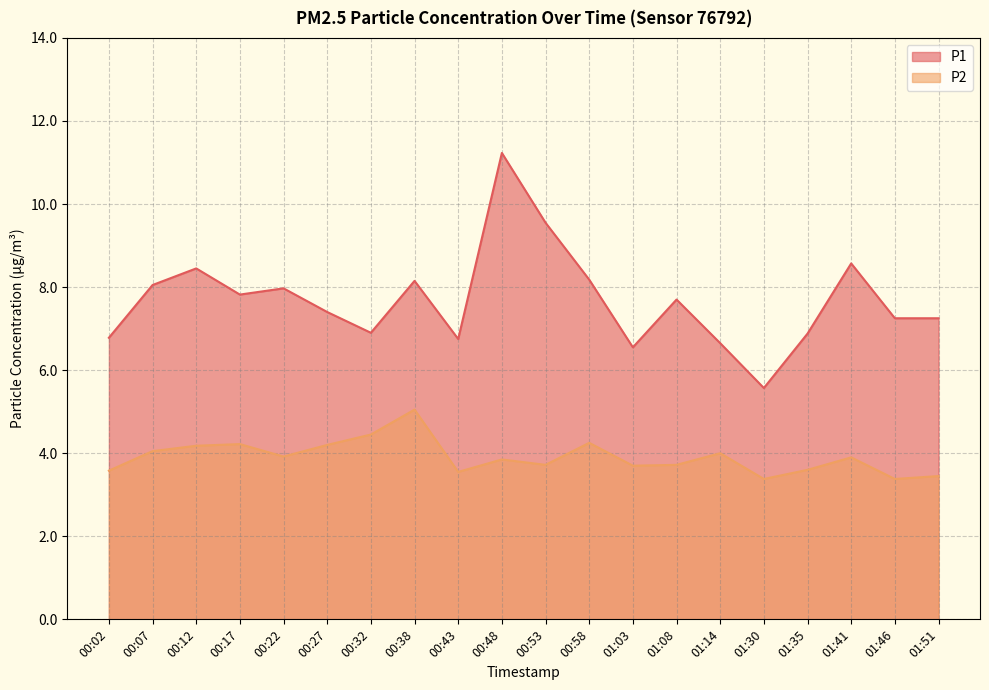

Reading left to right, what are all the values shown in this chart?

P1: 00:02=6.8	00:07=8.1	00:12=8.4	00:17=7.8	00:22=8.0	00:27=7.4	00:32=6.9	00:38=8.2	00:43=6.8	00:48=11.2	00:53=9.6	00:58=8.2	01:03=6.5	01:08=7.7	01:14=6.7	01:30=5.6	01:35=6.9	01:41=8.6	01:46=7.2	01:51=7.2
P2: 00:02=3.6	00:07=4.0	00:12=4.2	00:17=4.2	00:22=3.9	00:27=4.2	00:32=4.5	00:38=5.0	00:43=3.5	00:48=3.9	00:53=3.7	00:58=4.2	01:03=3.7	01:08=3.7	01:14=4.0	01:30=3.4	01:35=3.6	01:41=3.9	01:46=3.4	01:51=3.5